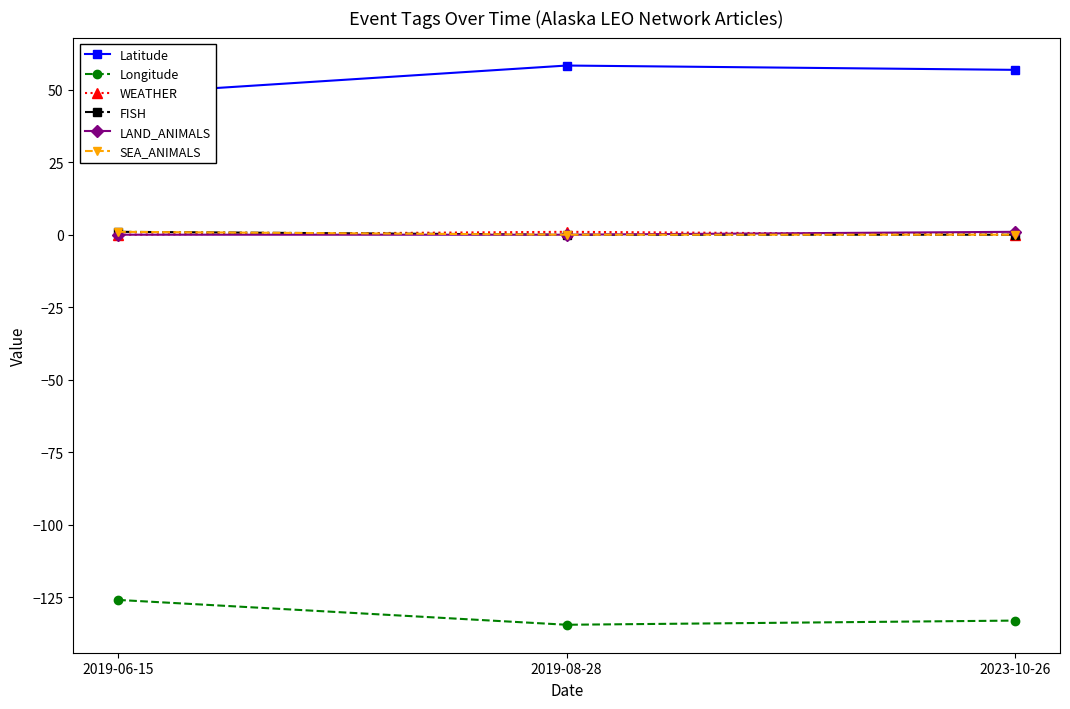

What is the label of the 3rd point from the right?

2019-06-15